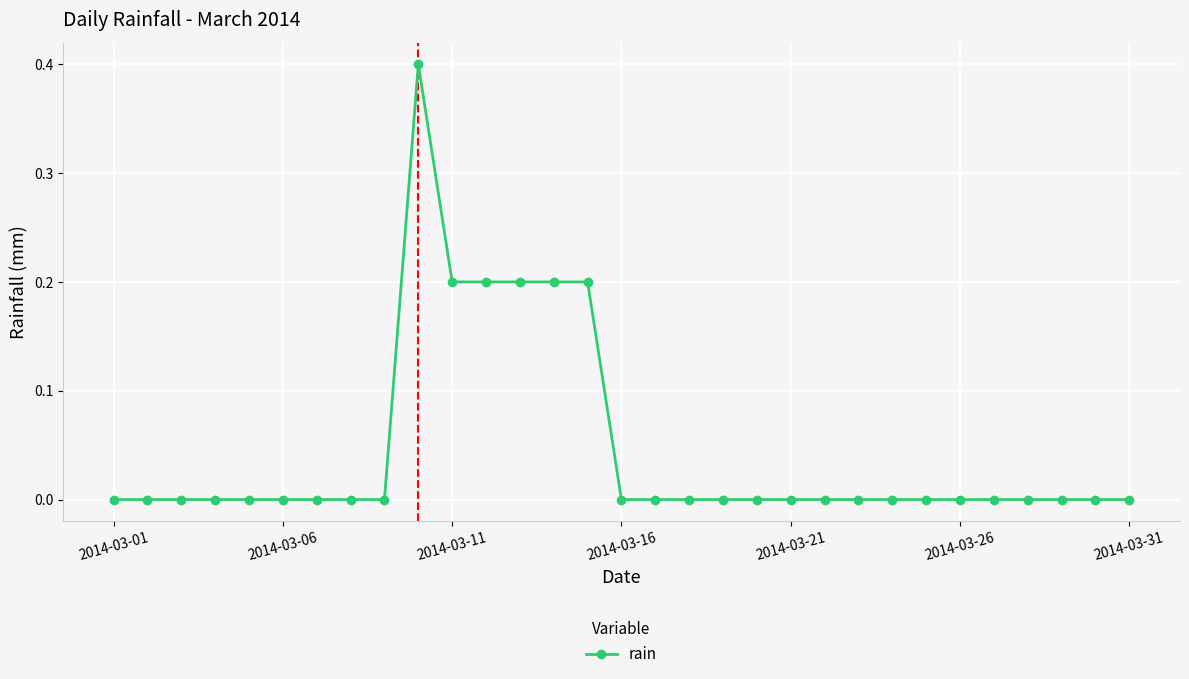

What is the sum of all values?

1.4